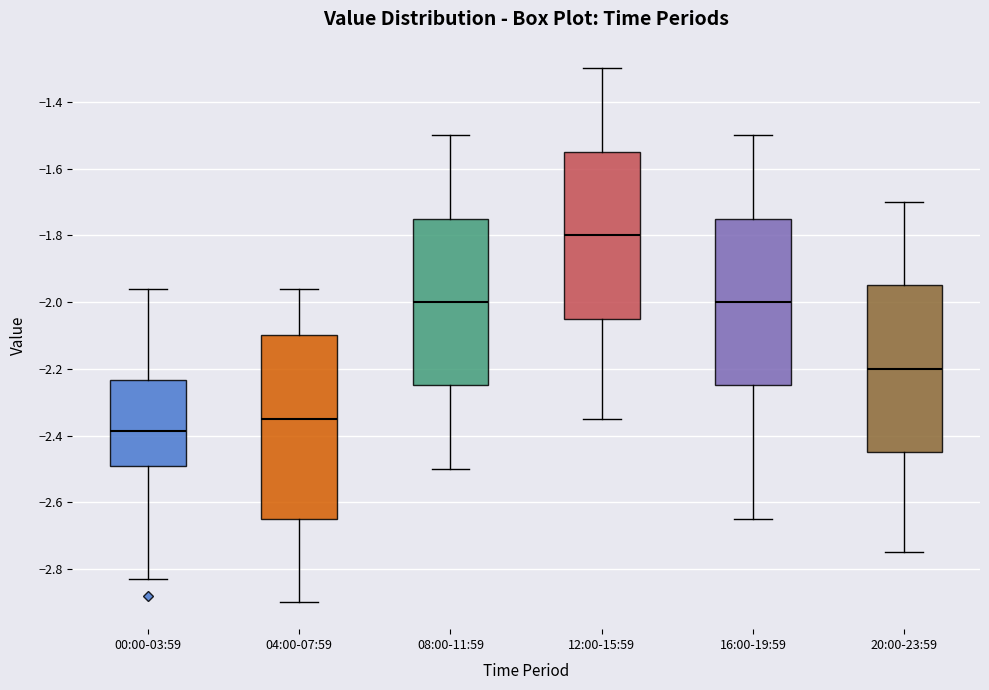

Reading left to right, read every box against the y-axis: the position of its median line, the range the box covers, and the ends of its whiskers. The values are not printed on the chart, so give them approximately, as read against the axis.

00:00-03:59: median -2.38, box -2.48 to -2.24, whiskers -2.82 to -1.96
04:00-07:59: median -2.34, box -2.64 to -2.10, whiskers -2.90 to -1.96
08:00-11:59: median -2.00, box -2.24 to -1.74, whiskers -2.50 to -1.50
12:00-15:59: median -1.80, box -2.04 to -1.54, whiskers -2.34 to -1.30
16:00-19:59: median -2.00, box -2.24 to -1.74, whiskers -2.64 to -1.50
20:00-23:59: median -2.20, box -2.44 to -1.94, whiskers -2.74 to -1.70